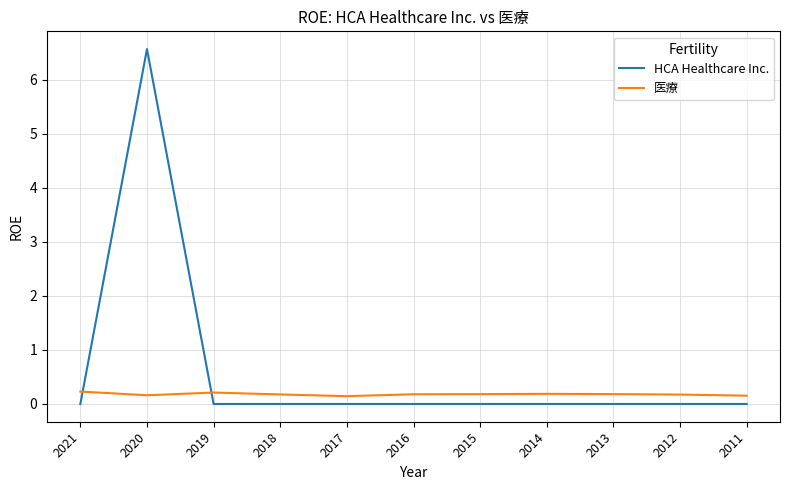

Which series has the widest spread of values?

HCA Healthcare Inc.